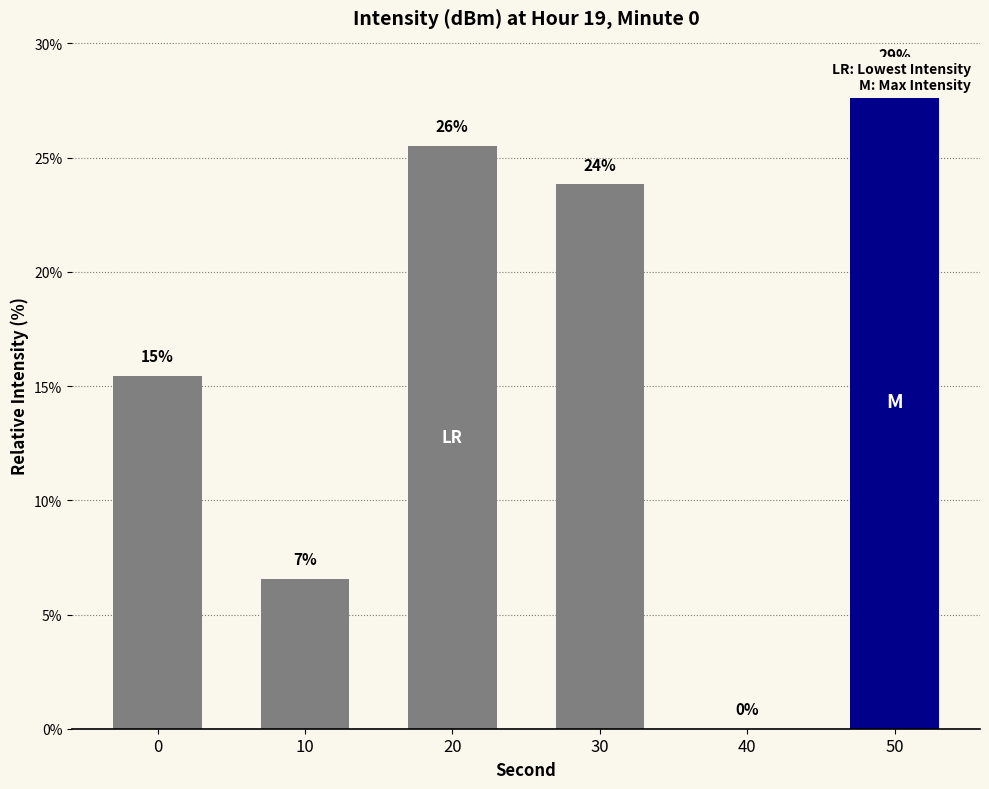

List the labels in order of value, smallest first.

40, 10, 0, 30, 20, 50